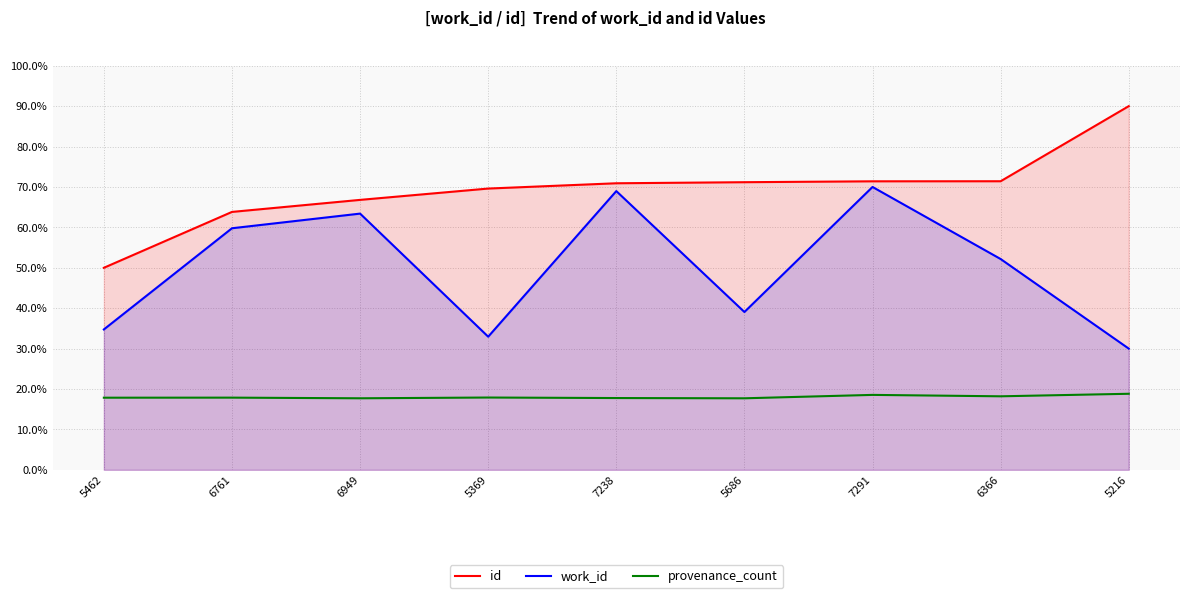

What is the sum of all work_id values?

451.1